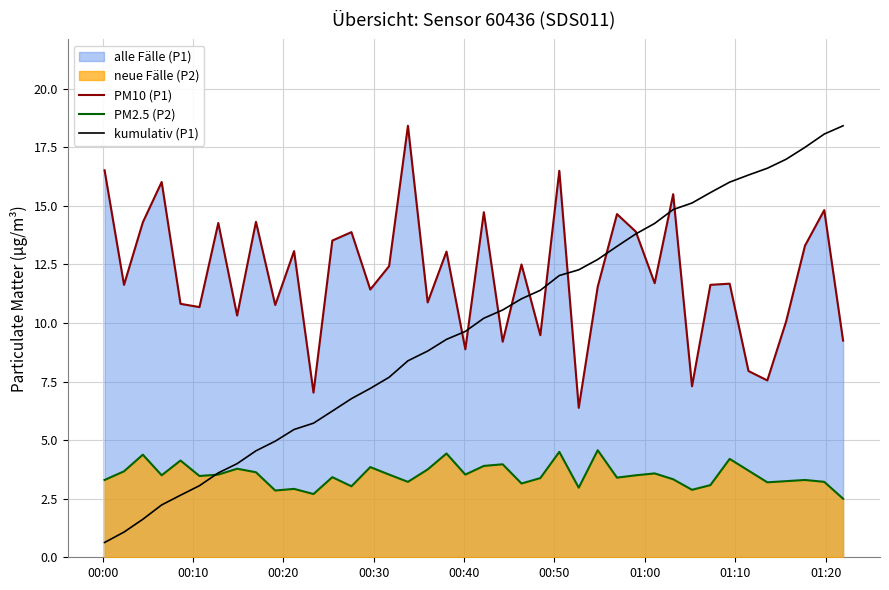

How many data points in PM2.5 (P2) are above 3?

34